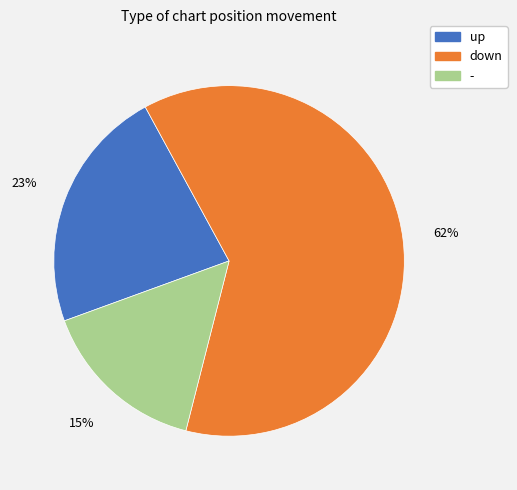

What is the largest slice in the pie chart?

down